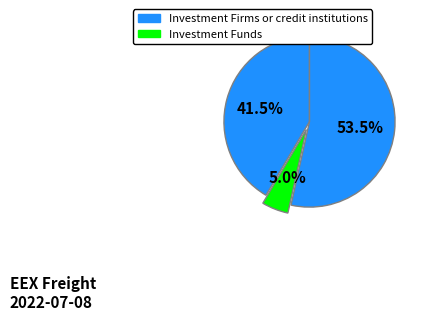

How many segments does this pie chart have?

3